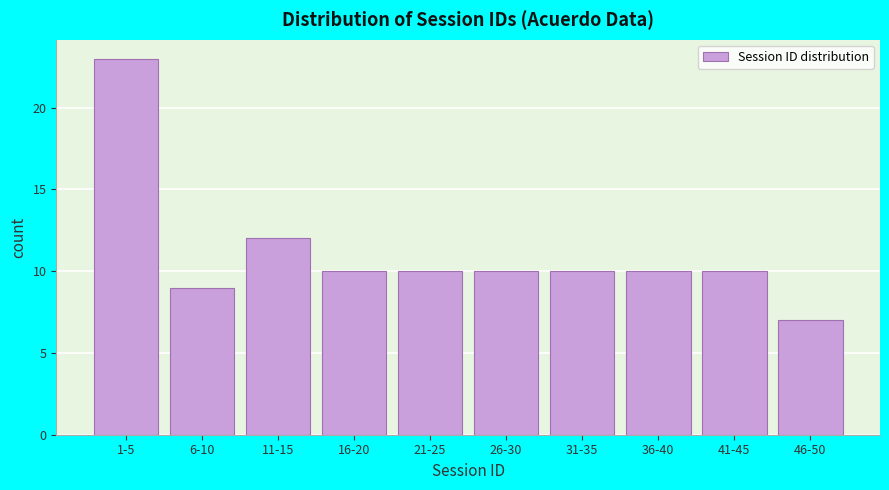

Reading left to right, extract all data points from this chart.

1-5=23	6-10=9	11-15=12	16-20=10	21-25=10	26-30=10	31-35=10	36-40=10	41-45=10	46-50=7